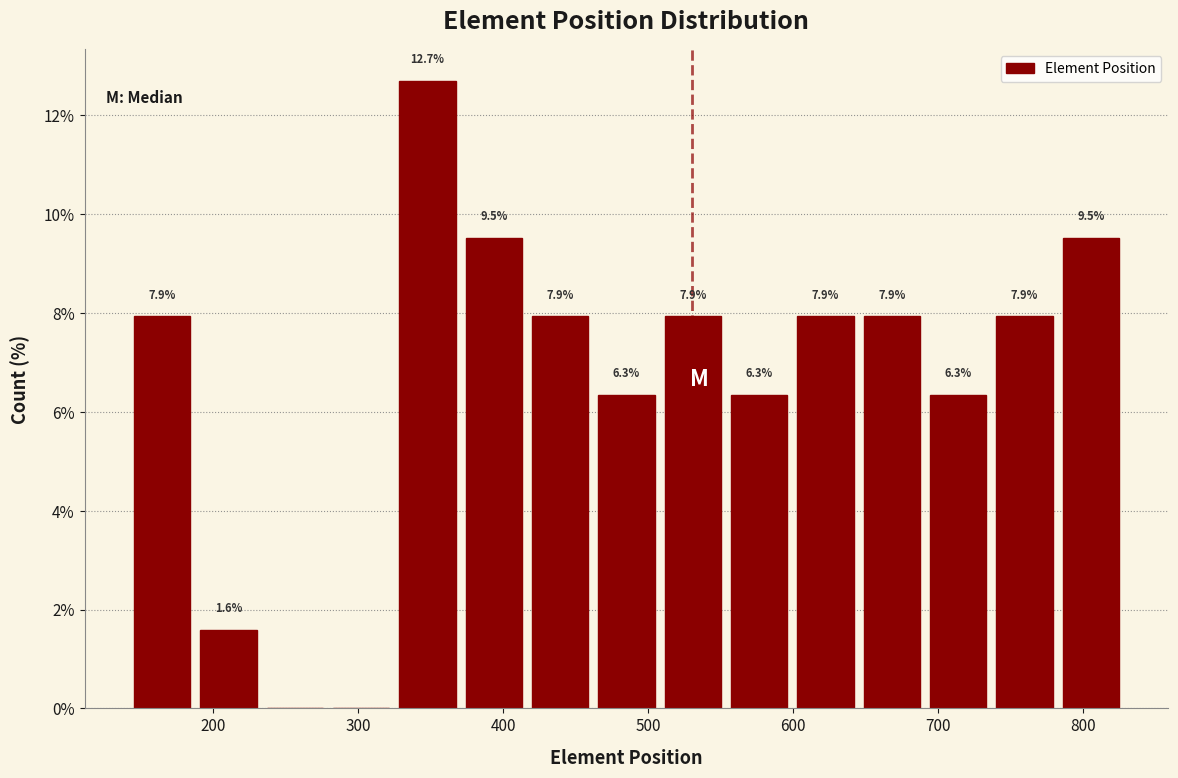

Over which range of the x-axis is the bar tallest?

320 to 370